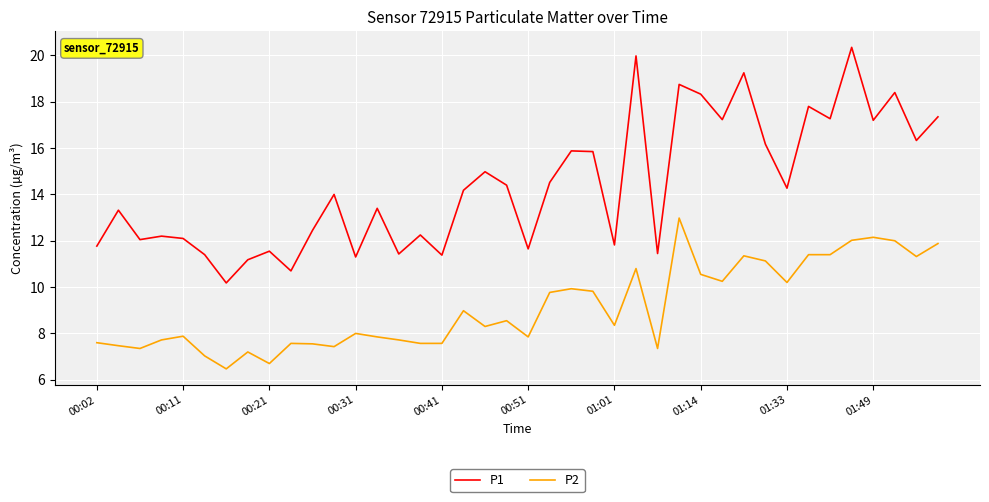

Rank the series by their maximum value, from lowest to highest.

P2, P1